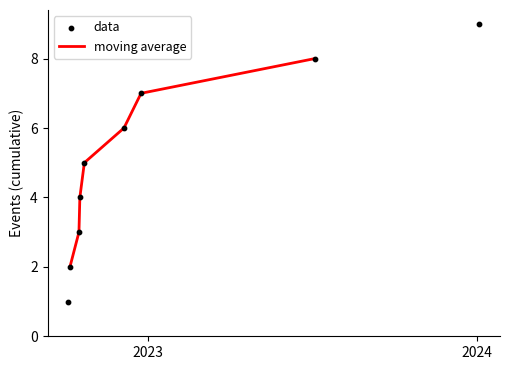

What are all the series names shown in the legend?

moving average, data